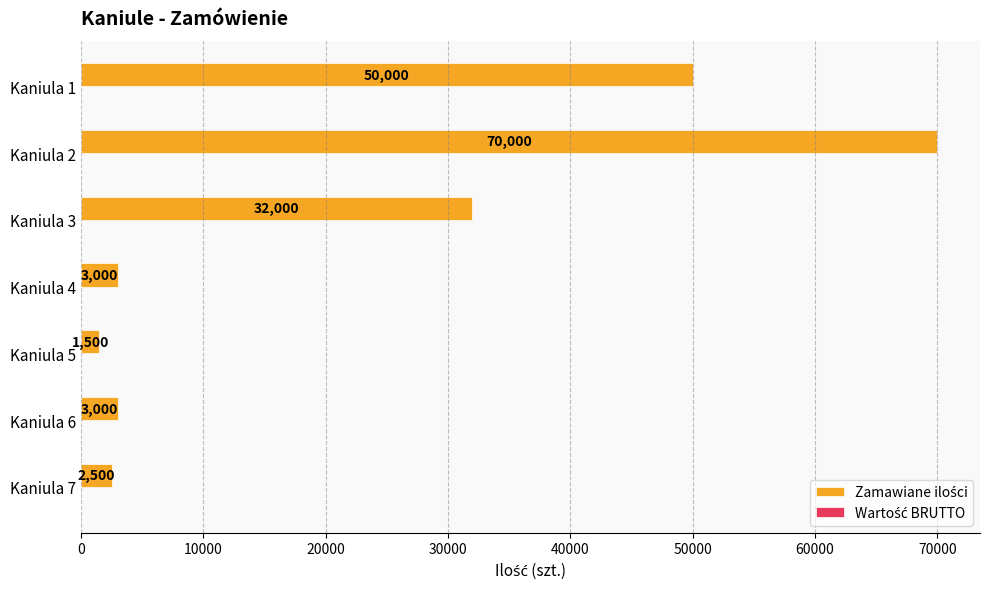

Is it true that the value at Kaniula 4 is 5271?

False